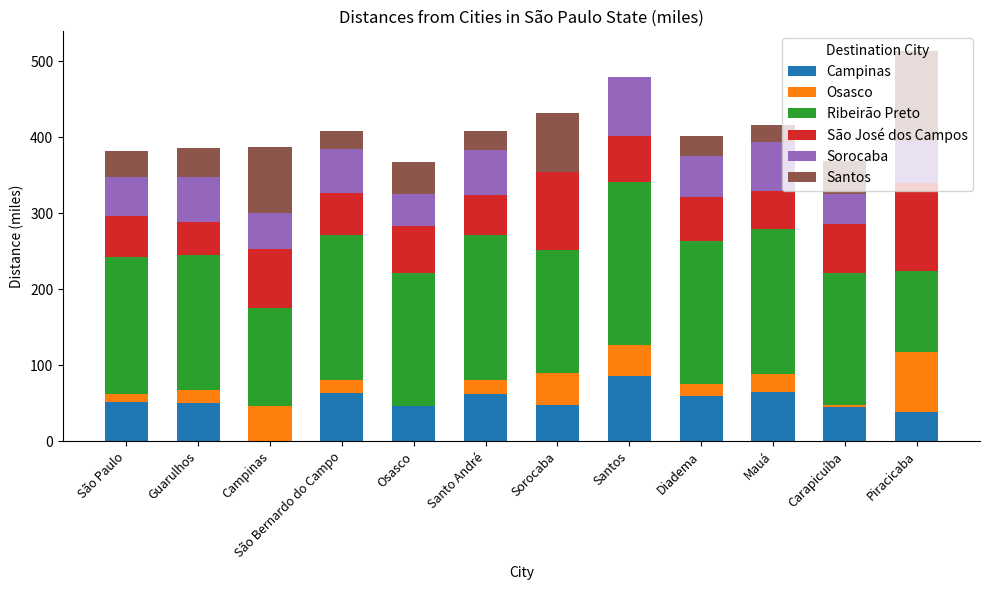

Which category has the highest value in the Campinas series?

Santos